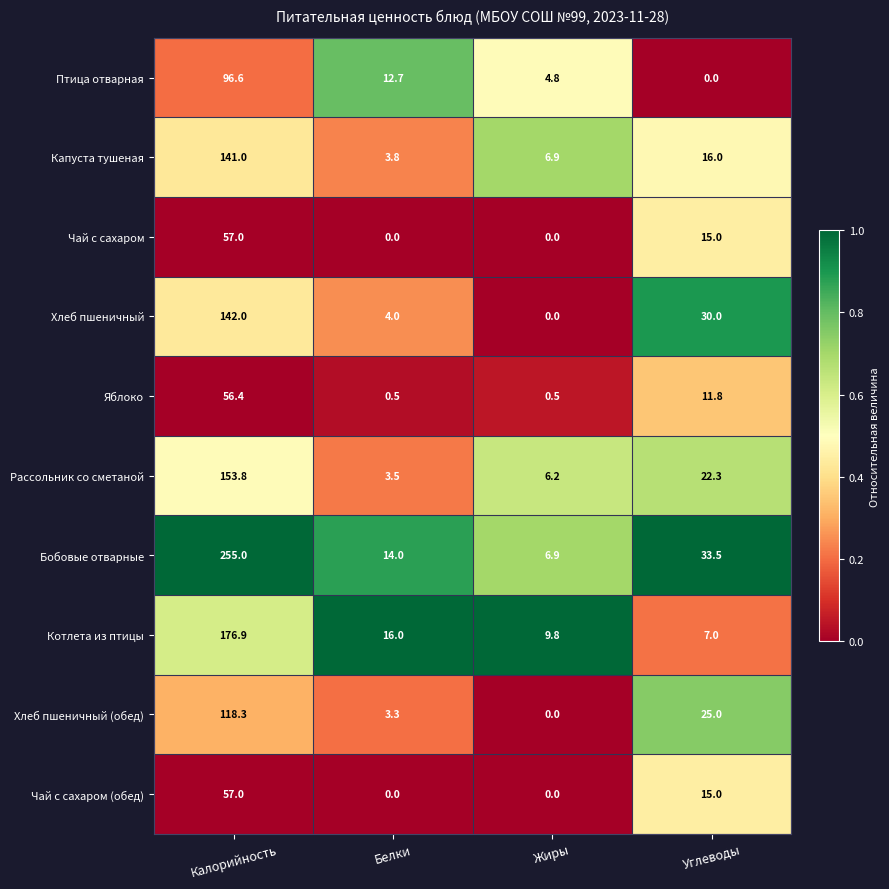

Which series has the widest spread of values?

Бобовые отварные